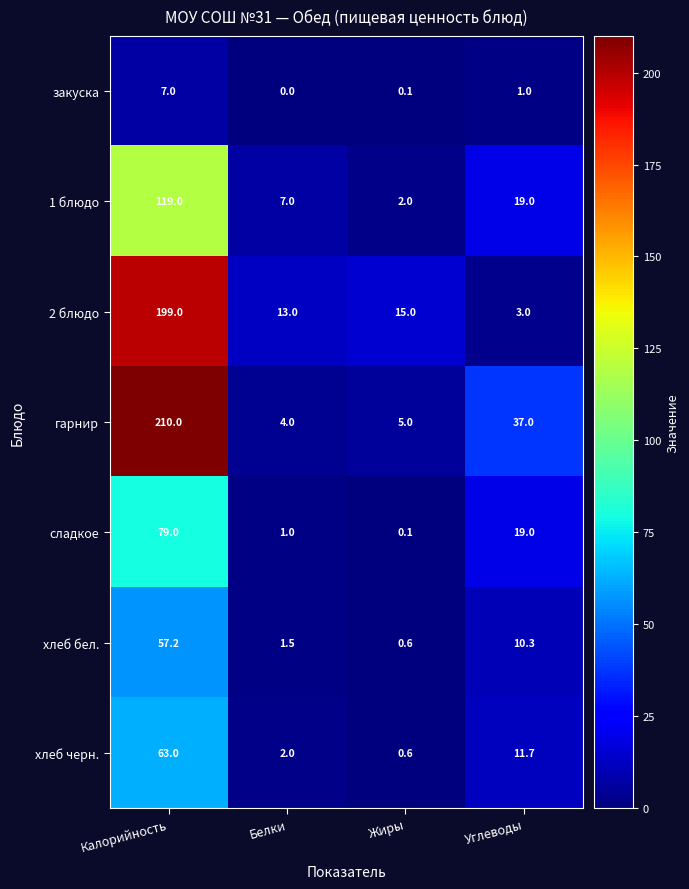

The value of хлеб черн. at Жиры is 0.6. True or false?

True